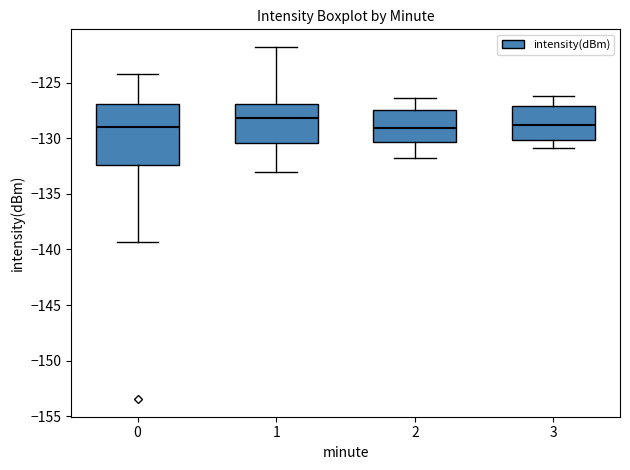

Which box has the highest median line?

1